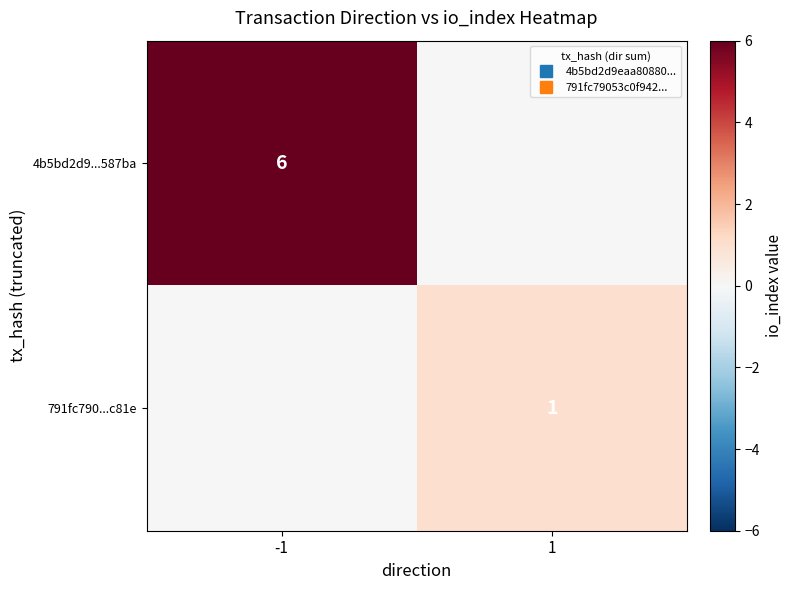

List the series in order of their overall mean, highest first.

4b5bd2d9...587ba, 791fc790...c81e